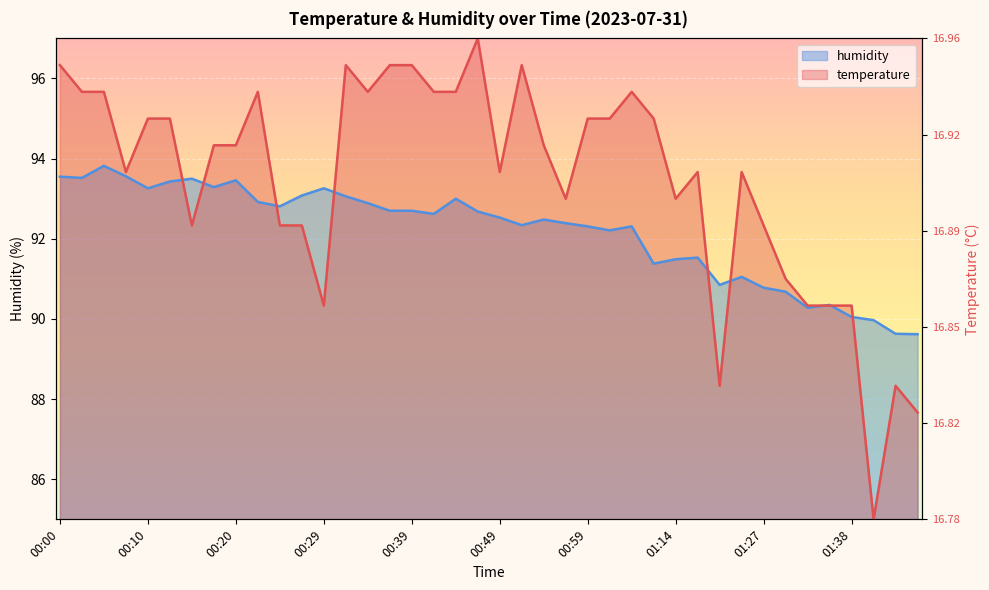

List the labels in order of humidity value, smallest first.

01:45, 01:42, 01:40, 01:38, 01:33, 01:35, 01:30, 01:27, 01:19, 01:22, 01:12, 01:14, 01:16, 01:01, 00:59, 01:03, 00:51, 00:56, 00:54, 00:49, 00:42, 00:46, 00:37, 00:39, 00:24, 00:34, 00:22, 00:44, 00:32, 00:27, 00:10, 00:29, 00:17, 00:12, 00:20, 00:15, 00:03, 00:00, 00:08, 00:05